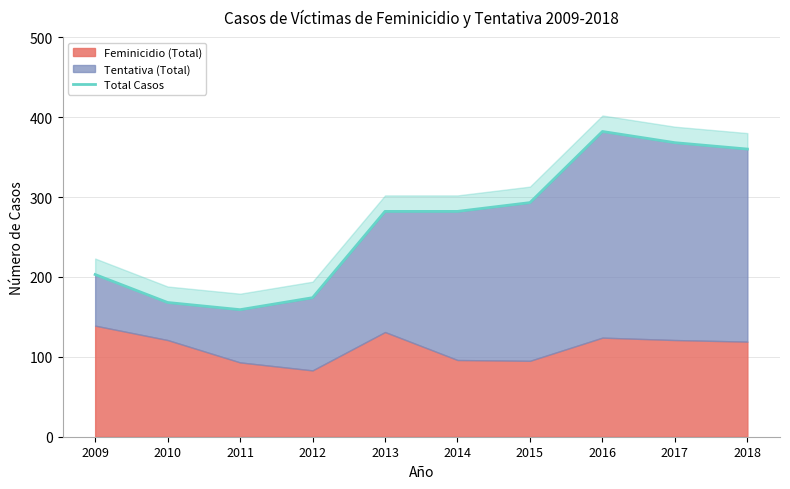

Is it true that the value at 2010 is 266?

False